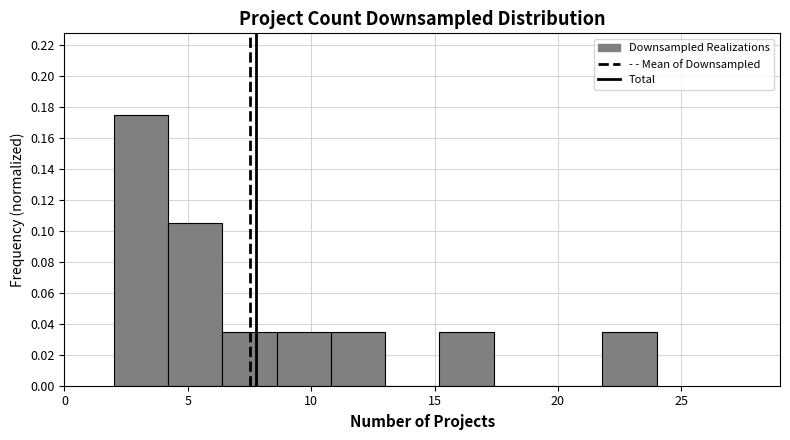

Reading left to right, list every bar in this chart as the range it spans on the x-axis followed by its height. Neither the bar edges nor the heights are printed on the chart, so give them approximately, as read against the axes.

2.0 to 4.2: 0.174
4.2 to 6.4: 0.104
6.4 to 8.6: 0.034
8.6 to 10.8: 0.034
10.8 to 13.0: 0.034
13.0 to 15.2: 0
15.2 to 17.4: 0.034
17.4 to 19.6: 0
19.6 to 21.8: 0
21.8 to 24.0: 0.034